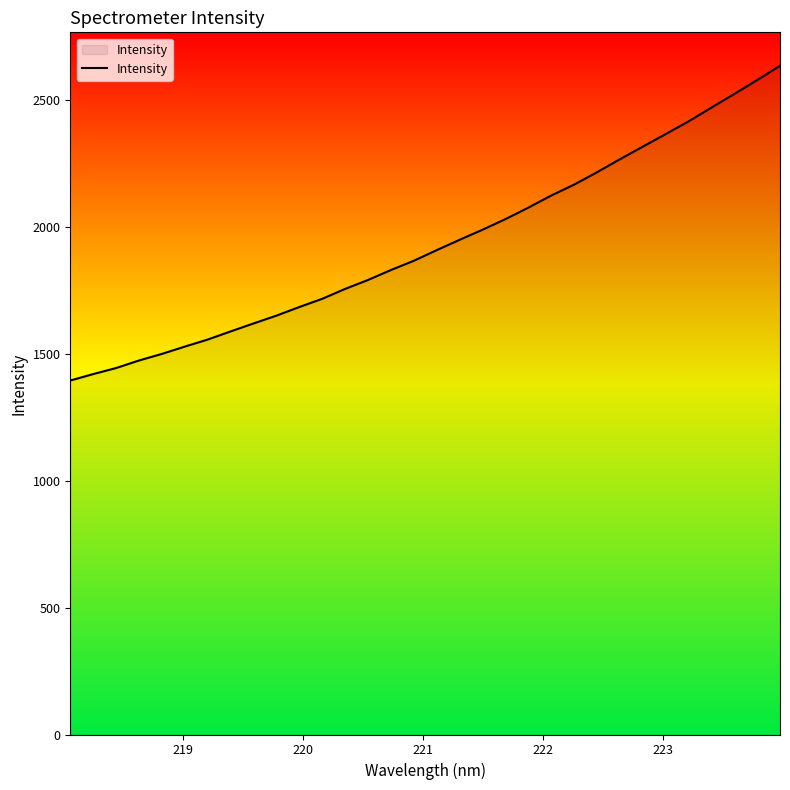

What is the difference between the maximum and minimum values?

1239.3